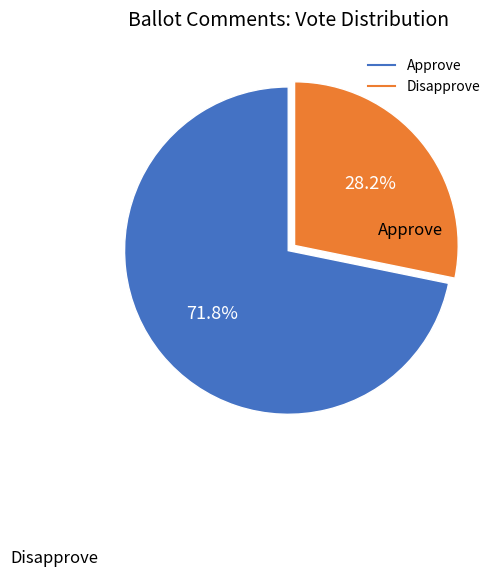

What is the largest slice in the pie chart?

Approve